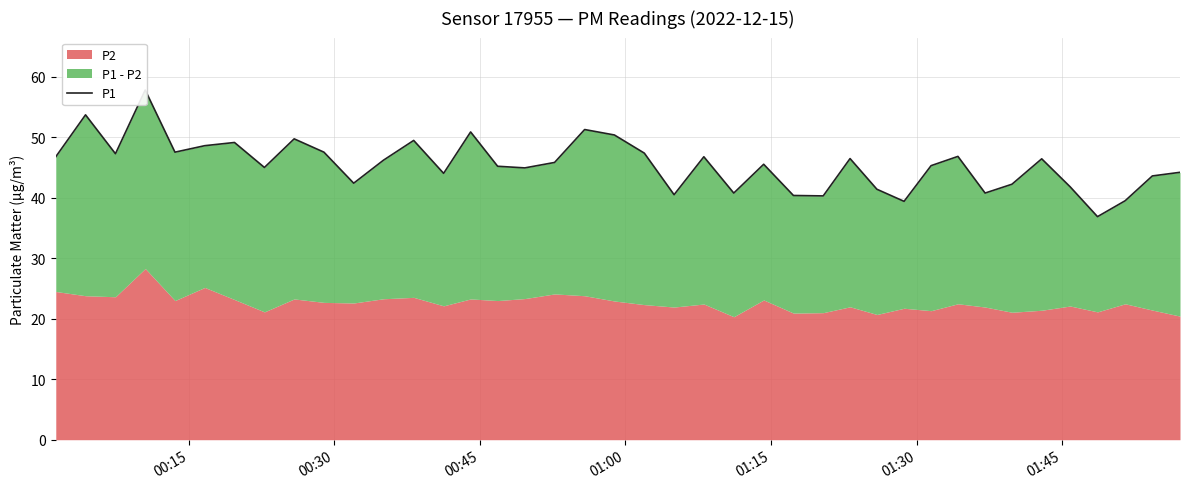

What is the sum of all values?

1820.0